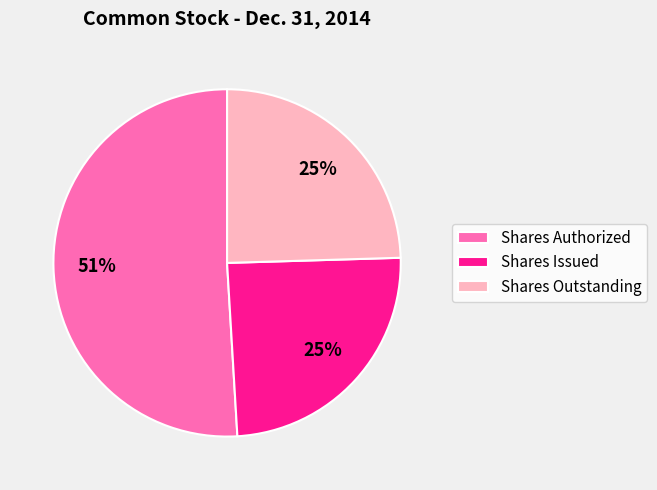

Which category has the biggest portion of the pie?

Shares Authorized